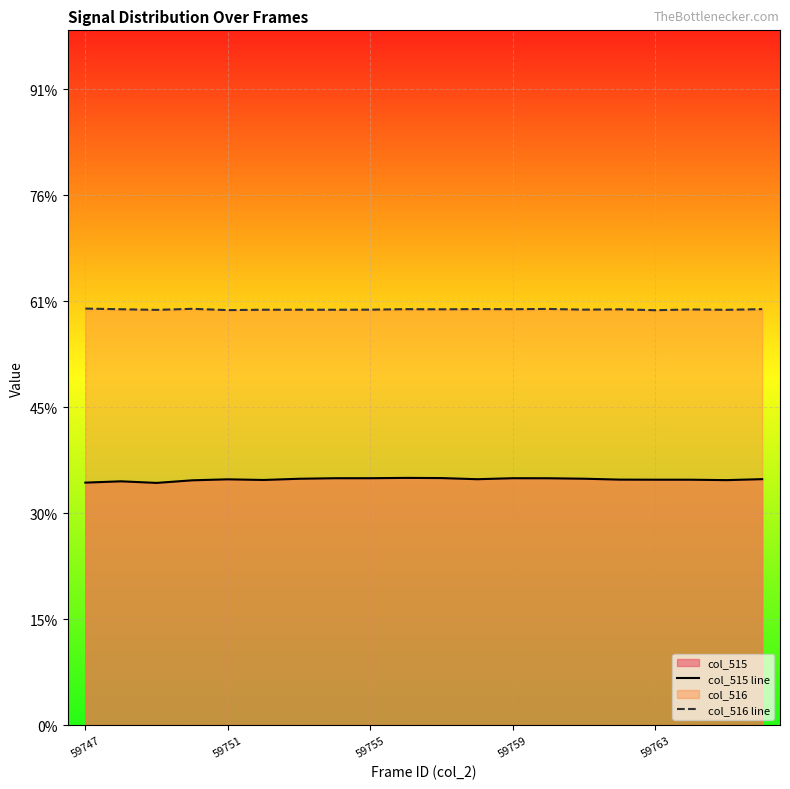

True or false: col_516 line and col_515 line intersect in this chart.

False